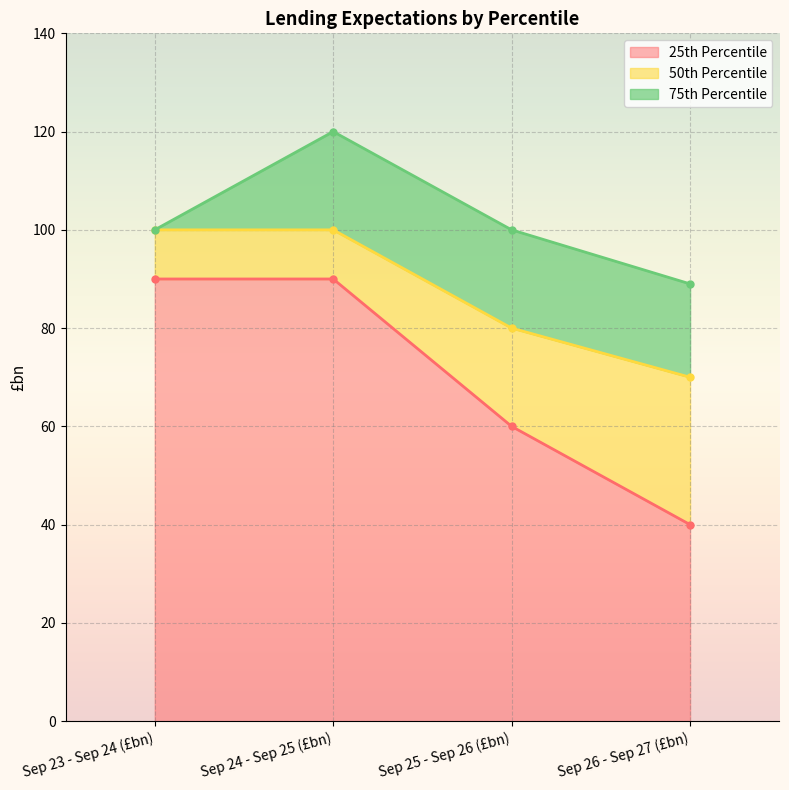

What is the difference between the highest and lowest values at Sep 25 - Sep 26 (£bn)?

40